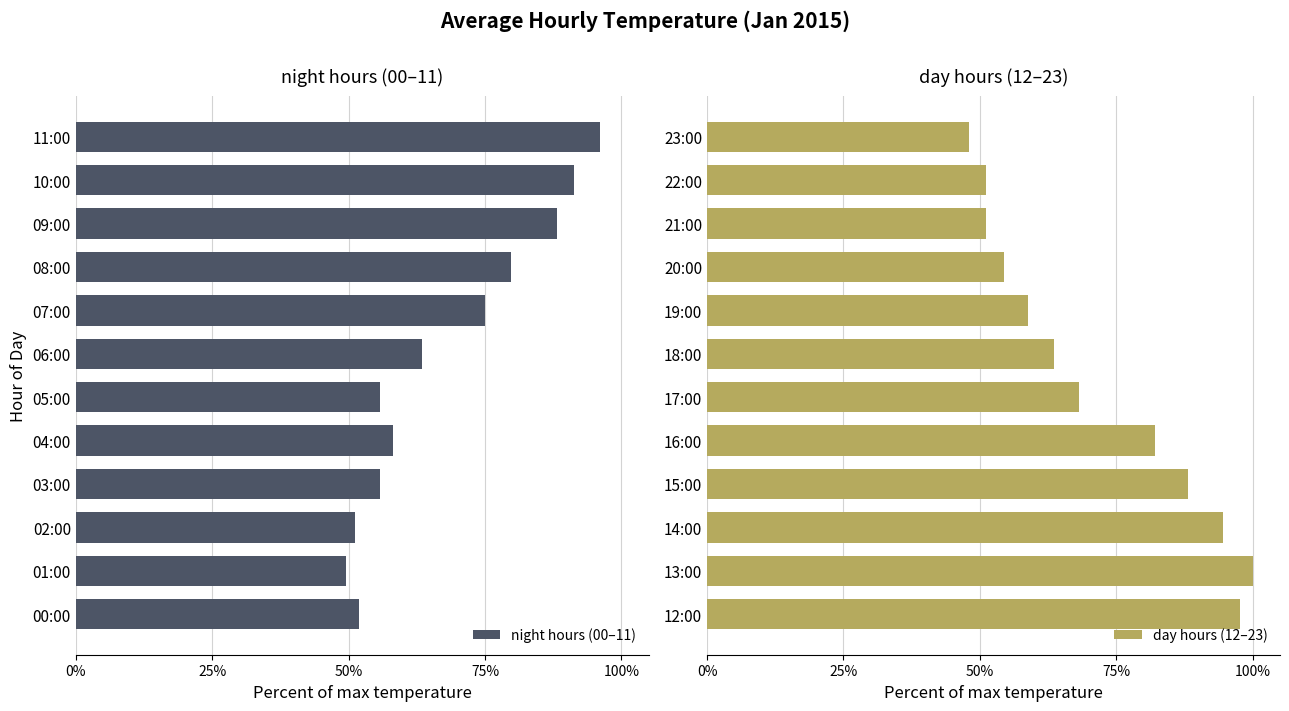

What is the difference between the maximum and minimum values in the day hours (12–23) series?

0.5